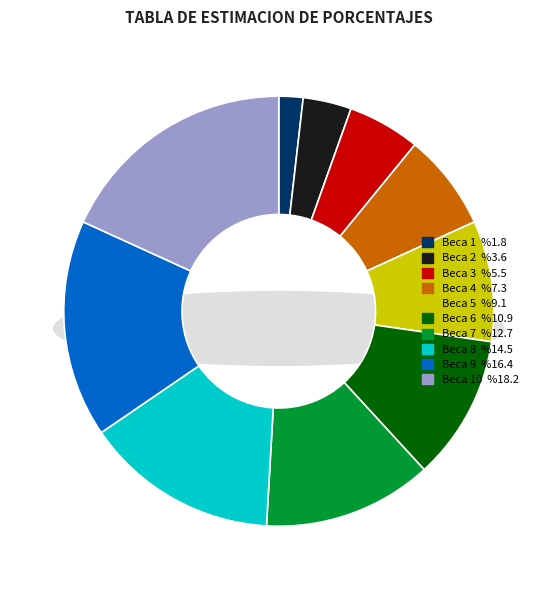

To the nearest percent, what is the combined percentage of Beca 1 and Beca 5?

11%